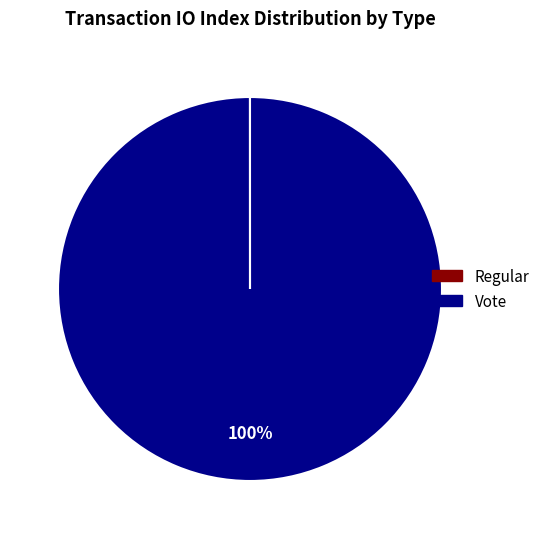

Is it true that Vote is 100% of the pie?

True